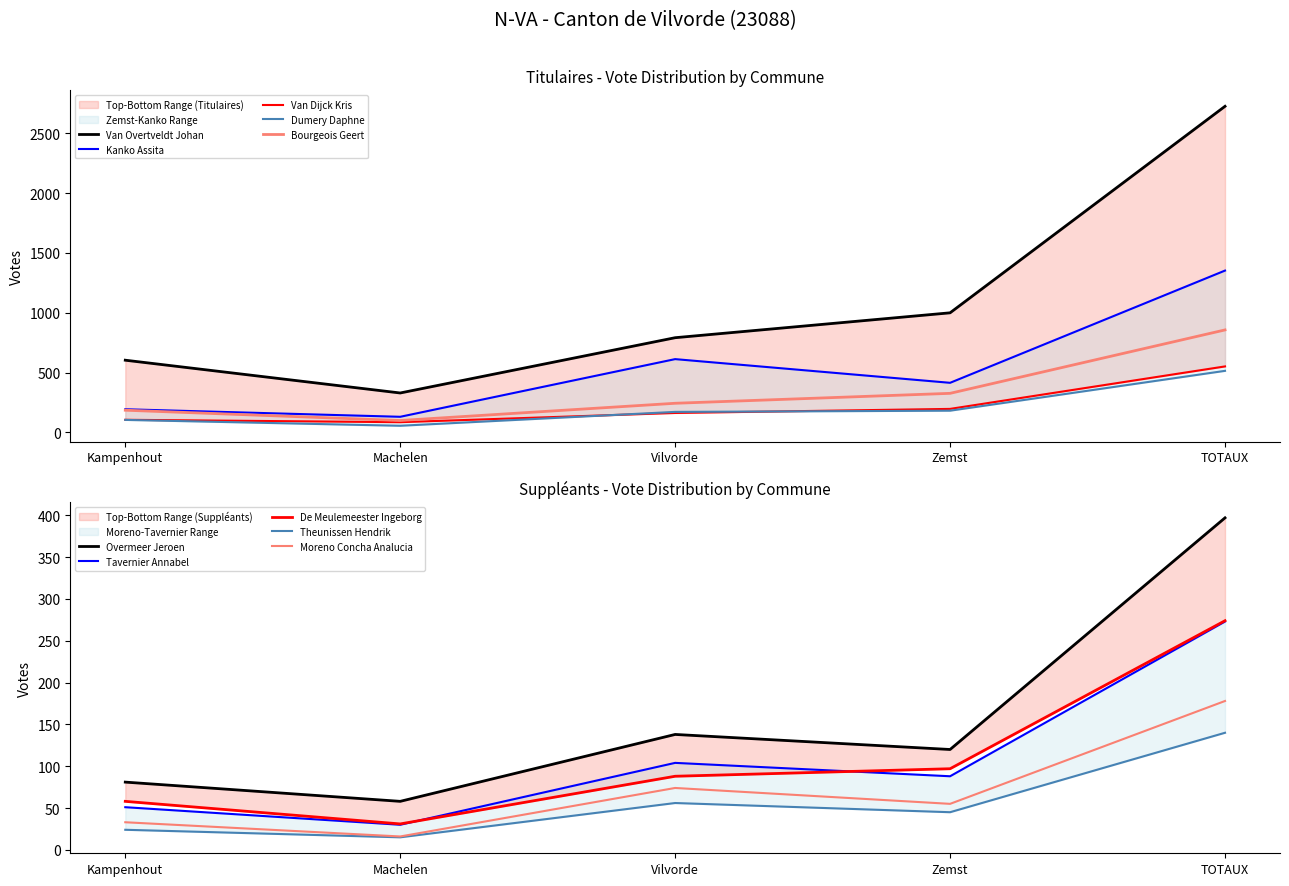

Rank the series by their maximum value, from lowest to highest.

Dumery Daphne, Van Dijck Kris, Bourgeois Geert, Kanko Assita, Van Overtveldt Johan